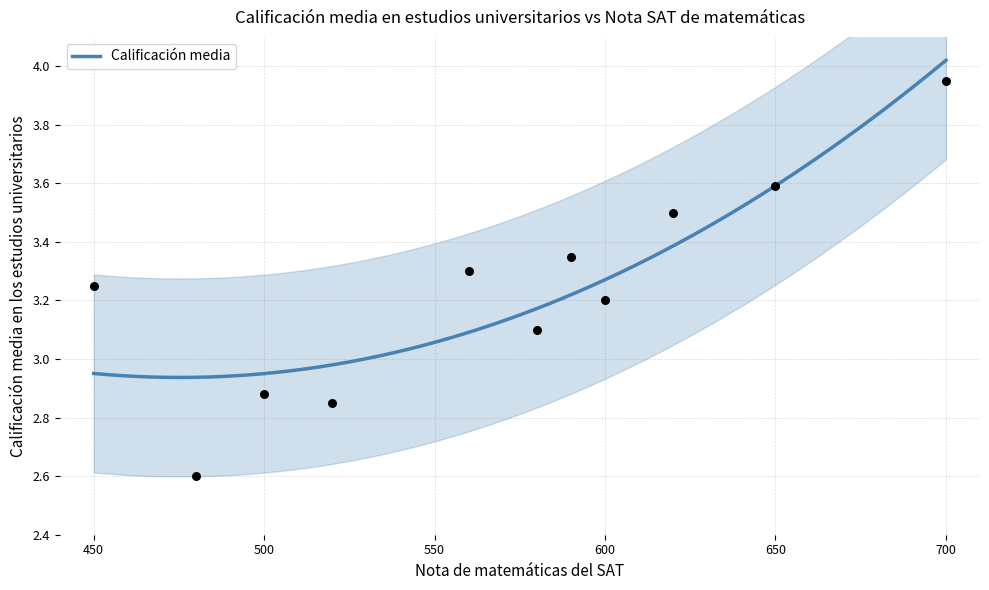

Which has a higher value, 580 or 620?

620